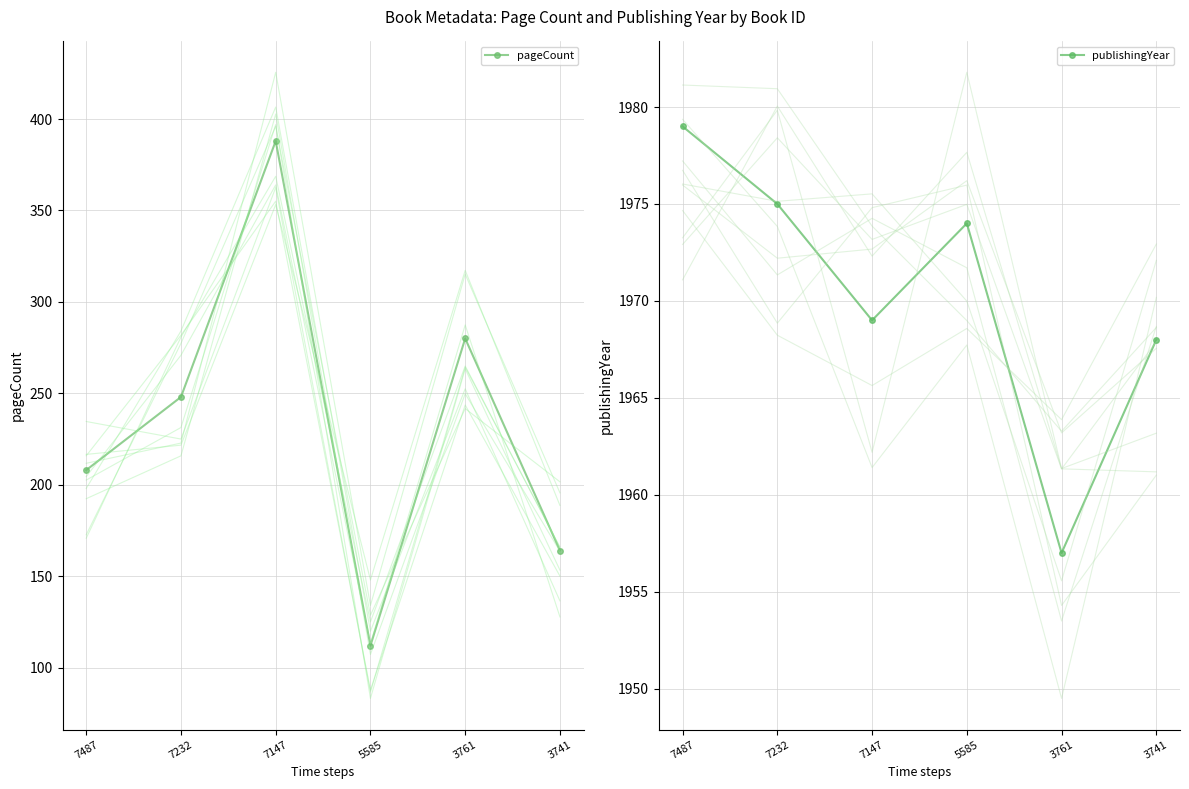

True or false: pageCount has a value of 192 at 3761.

False